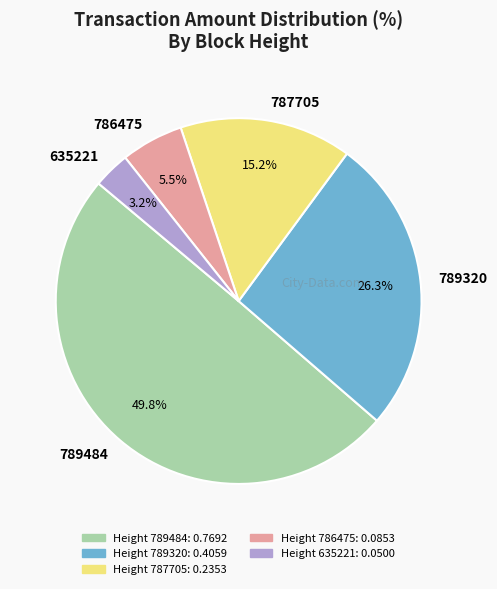

Rank the categories by value from lowest to highest.

635221, 786475, 787705, 789320, 789484